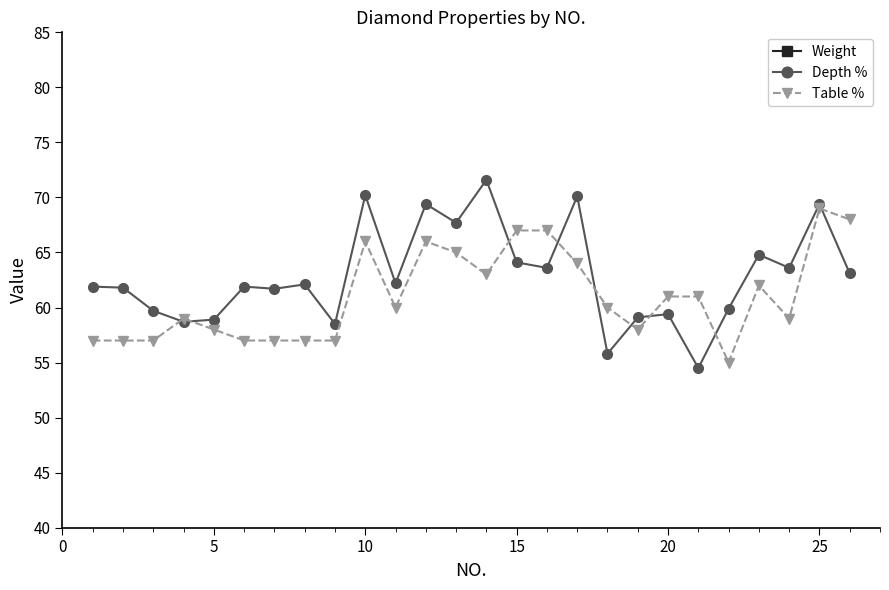

How many lines are shown in the chart?

3